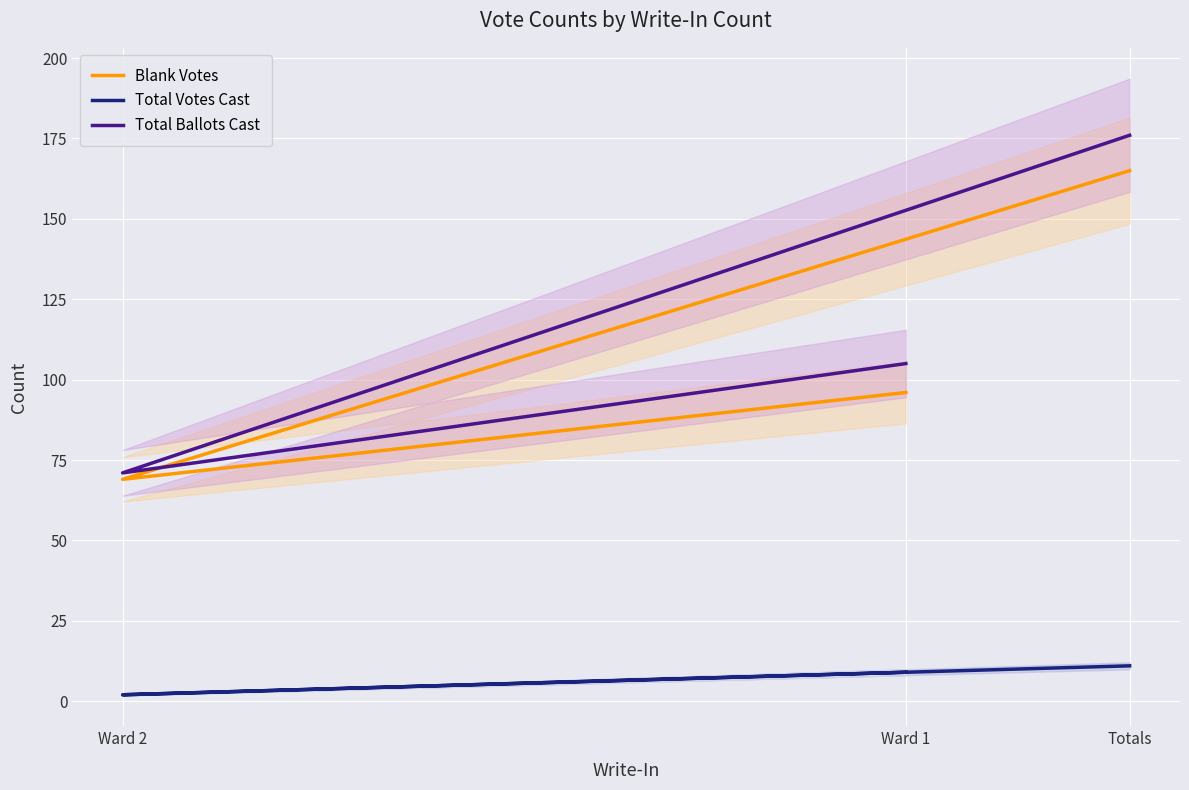

How many series are shown in this chart?

3